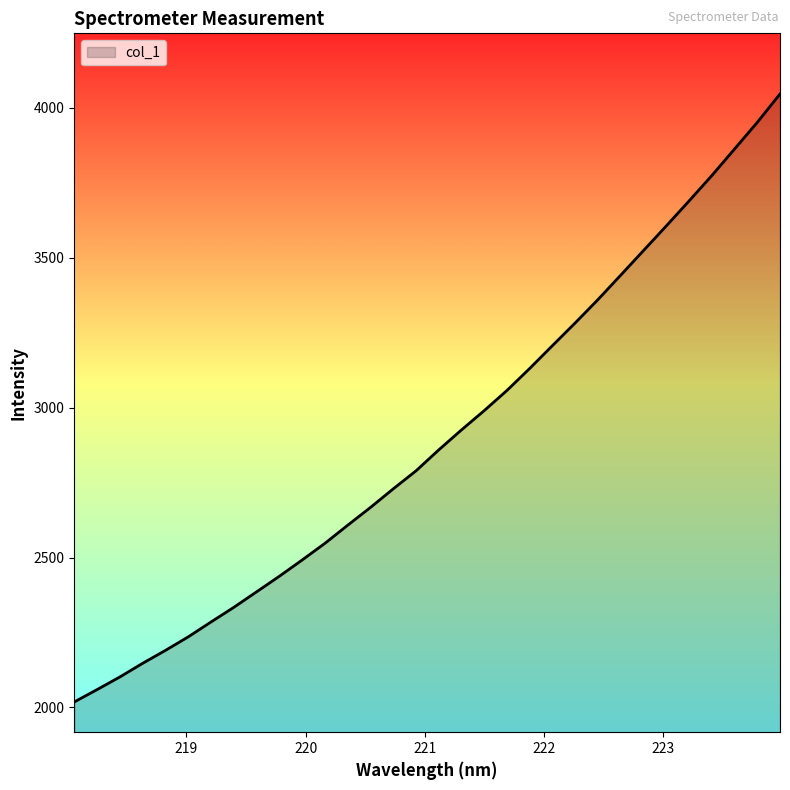

What is the greatest value displayed?

4046.3